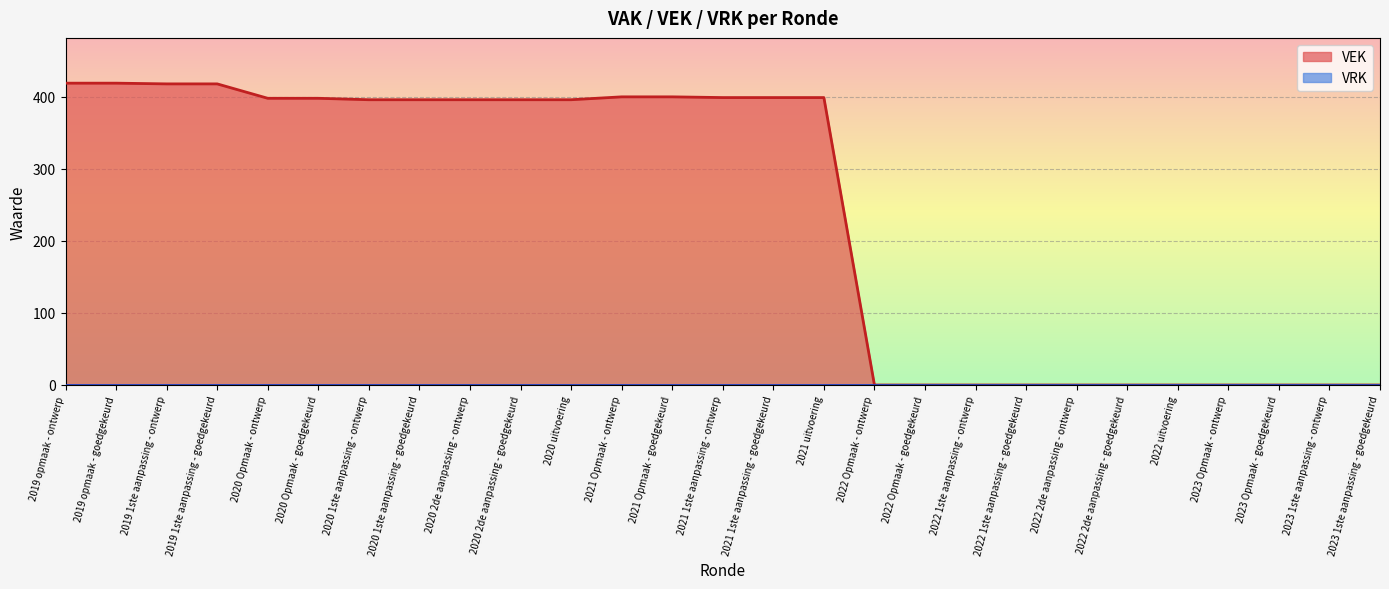

What is the average value?

239